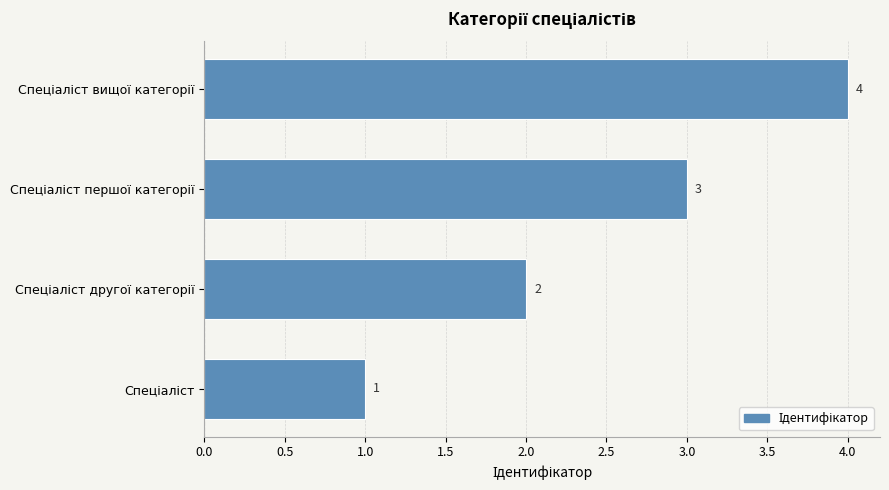

What is the maximum value shown in the chart?

4